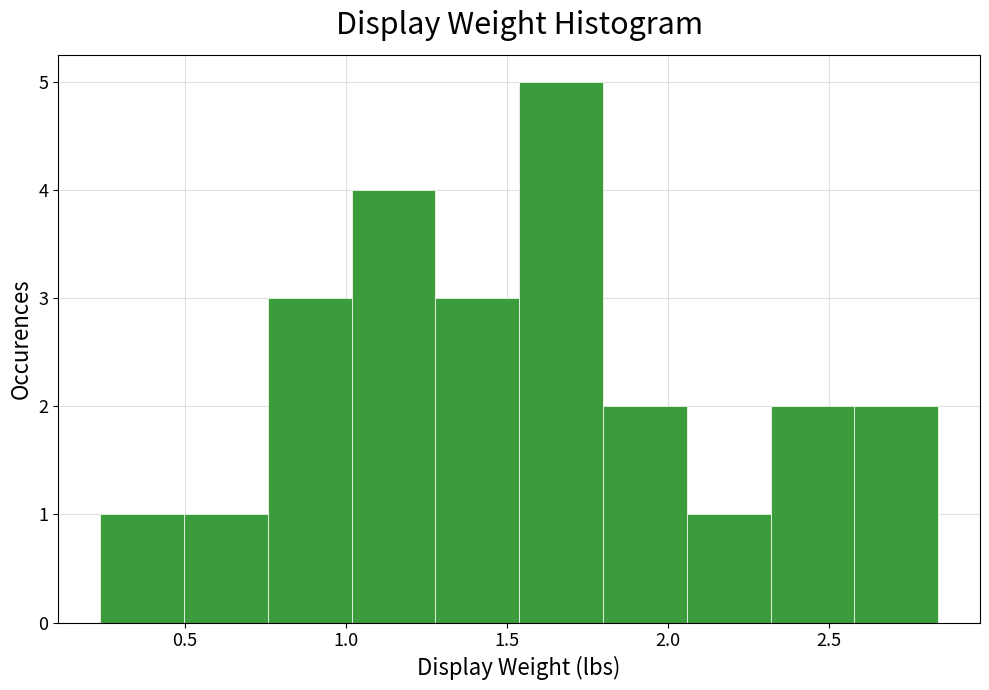

Reading left to right, transcribe this chart: for each bar, give the range it covers on the x-axis and its height. Neither the bar edges nor the heights are printed on the chart, so give them approximately, as read against the axes.

0.25 to 0.50: 1
0.50 to 0.75: 1
0.75 to 1.00: 3
1.00 to 1.30: 4
1.30 to 1.55: 3
1.55 to 1.80: 5
1.80 to 2.05: 2
2.05 to 2.30: 1
2.30 to 2.60: 2
2.60 to 2.85: 2